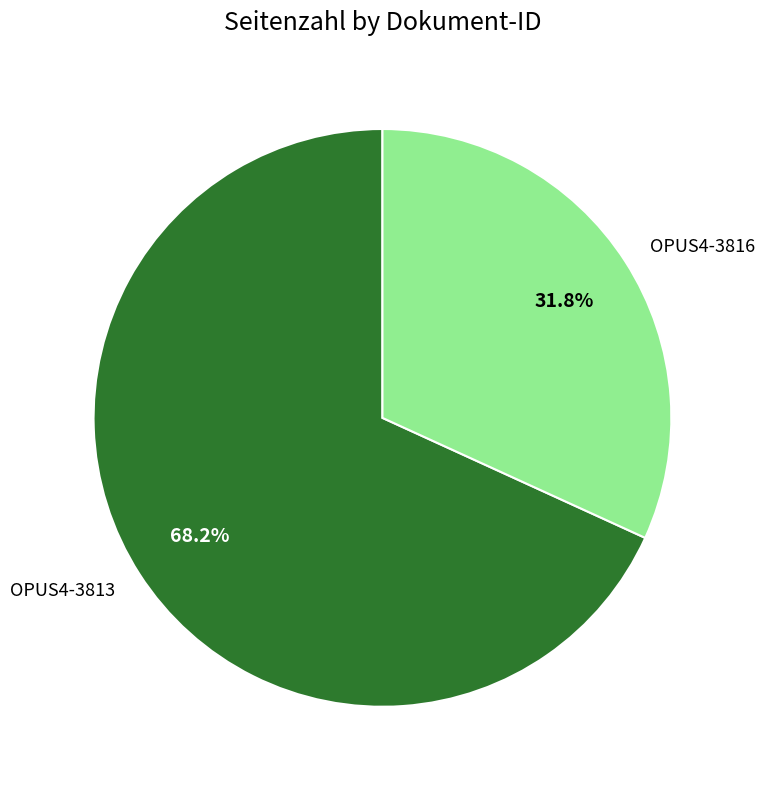

What is the ratio of the value at OPUS4-3813 to the value at OPUS4-3816?

2.1